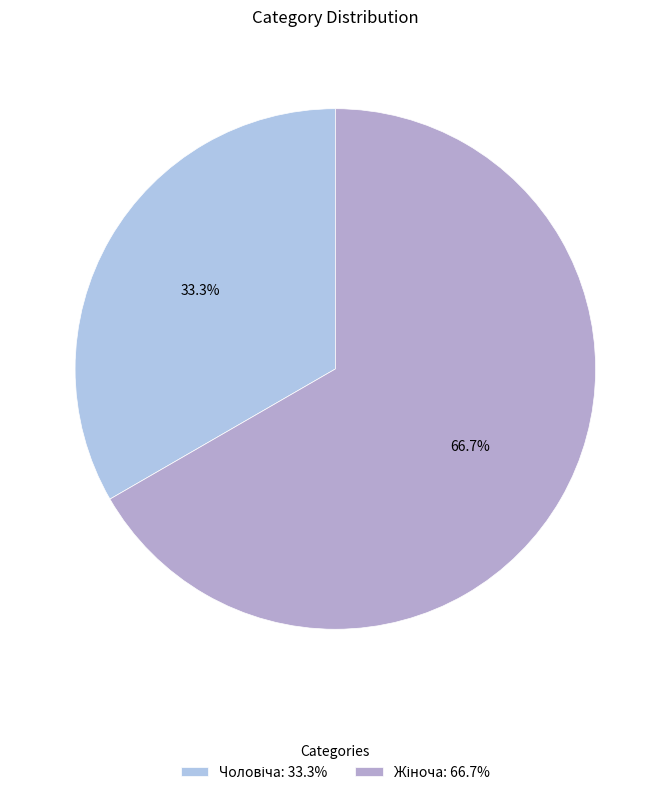

To the nearest percent, what is the difference between the largest and smallest slice percentages?

33%